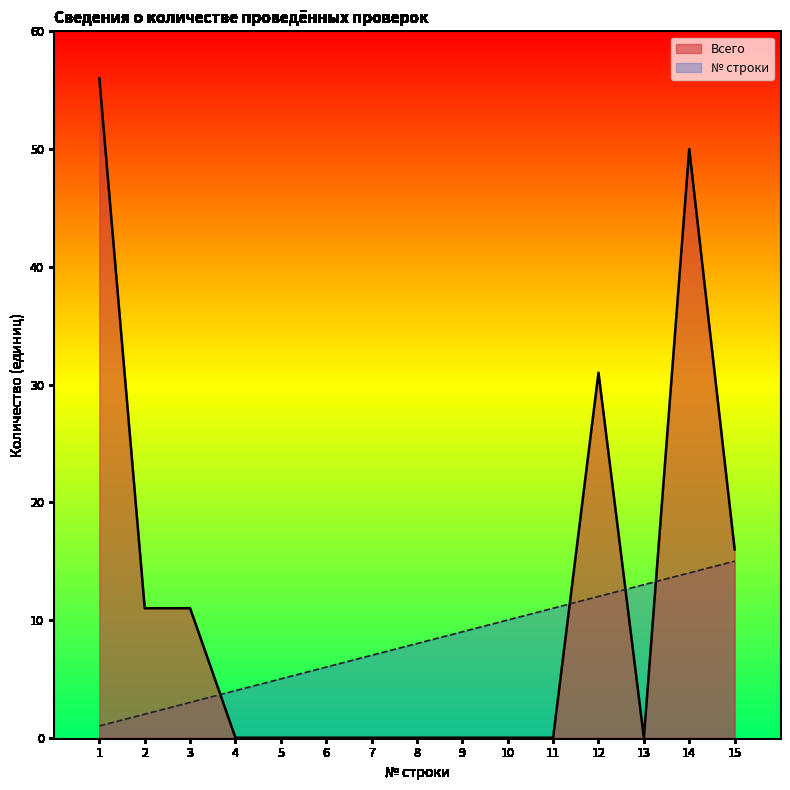

The Всего series shows 18 at 12. True or false?

False